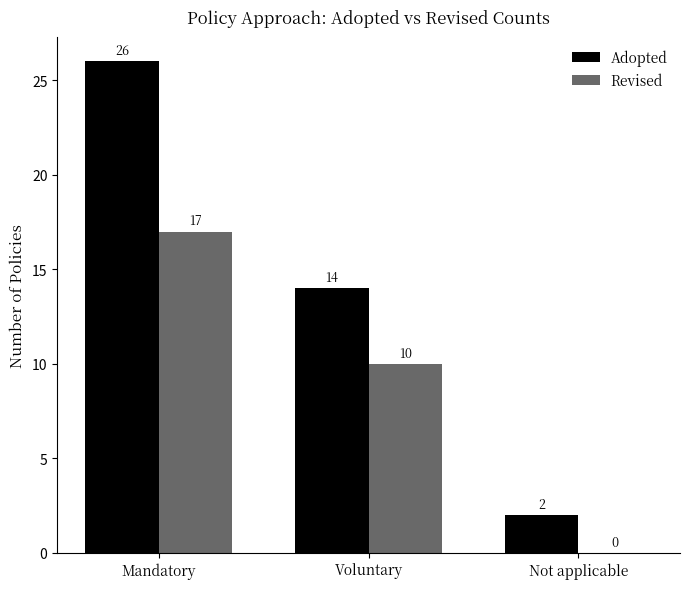

Reading left to right, what are all the values shown in this chart?

Adopted: 26	14	2
Revised: 17	10	0